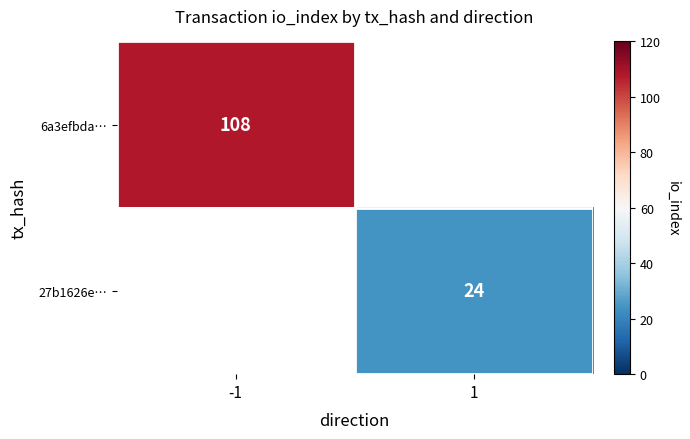

Is the value of 27b1626e… at 1 greater than the value of 6a3efbda… at -1?

No